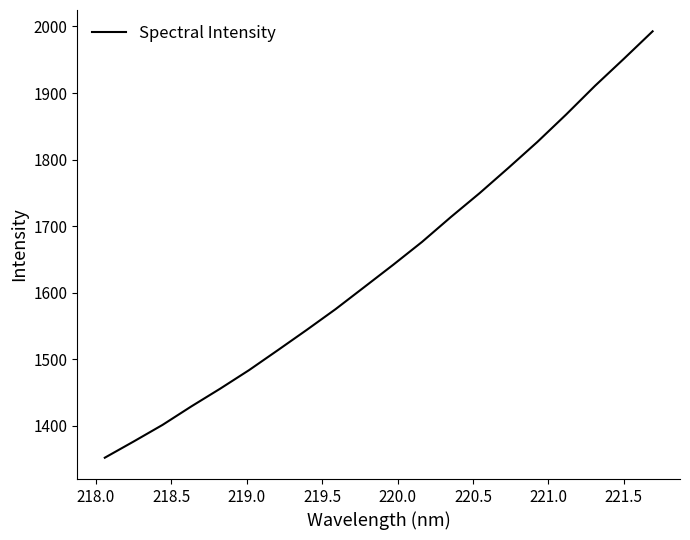

What is the greatest value displayed?

1992.8